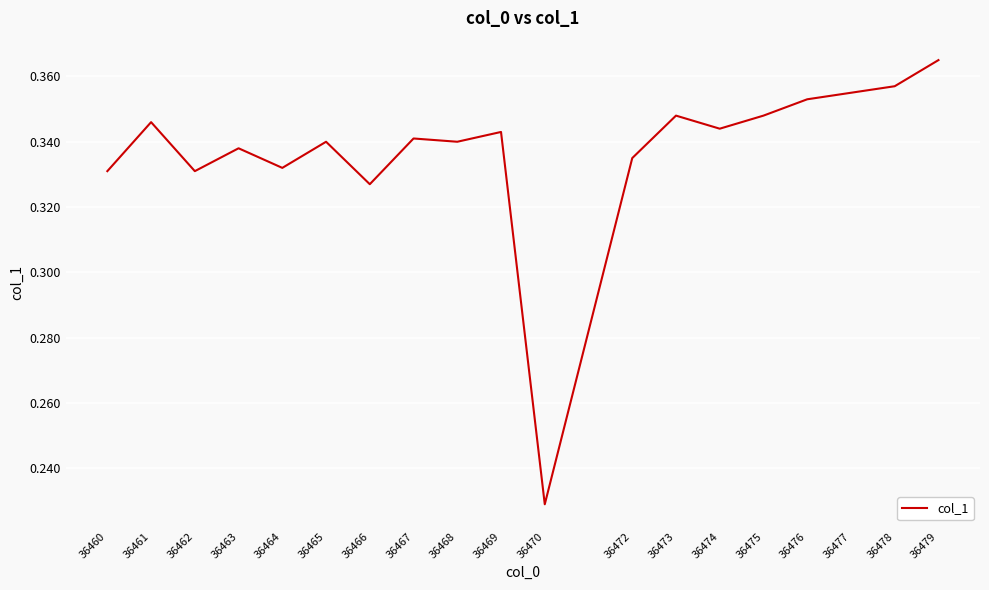

At which category does the chart reach its minimum across all series?

36470